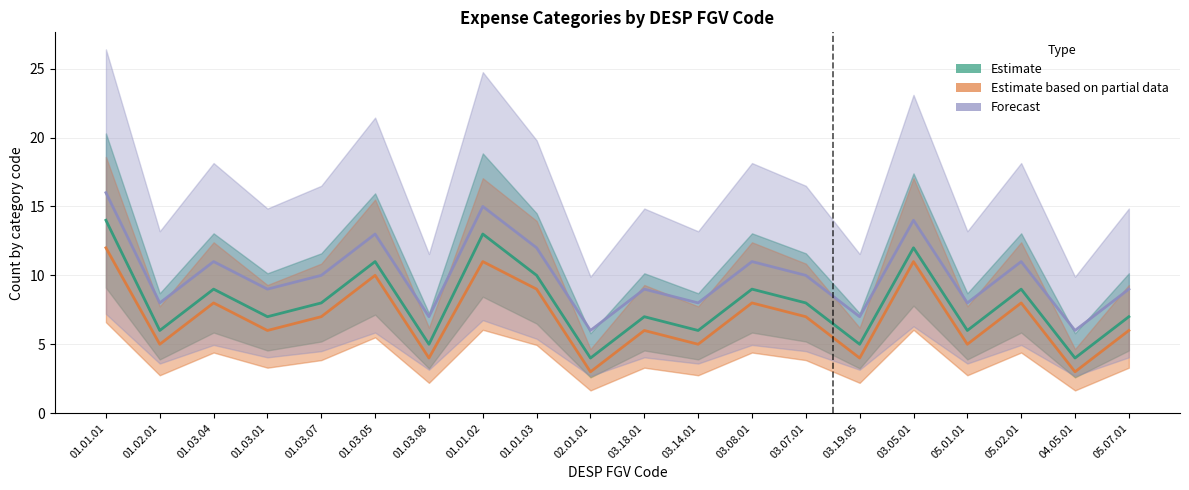

List the series in order of their peak value, highest first.

Forecast, Estimate, Estimate based on partial data